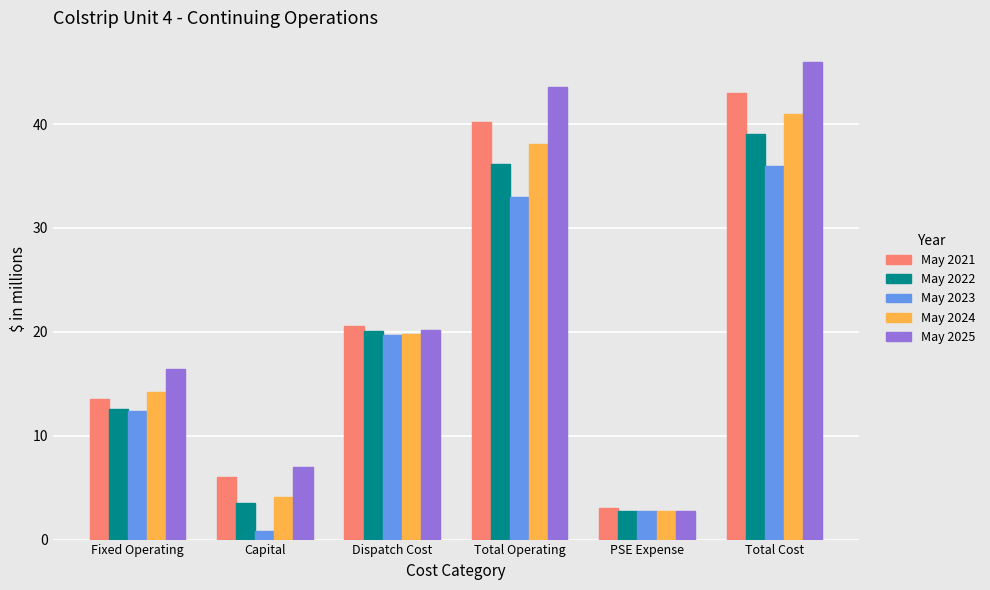

What is the difference between the second highest and second lowest values in the May 2021 series?

34.2